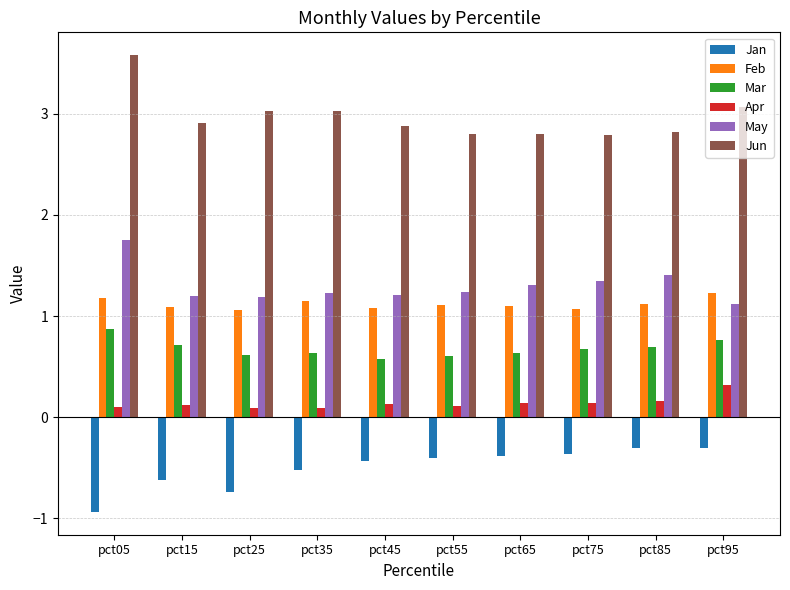

How many Mar values are between 0 and 1?

10